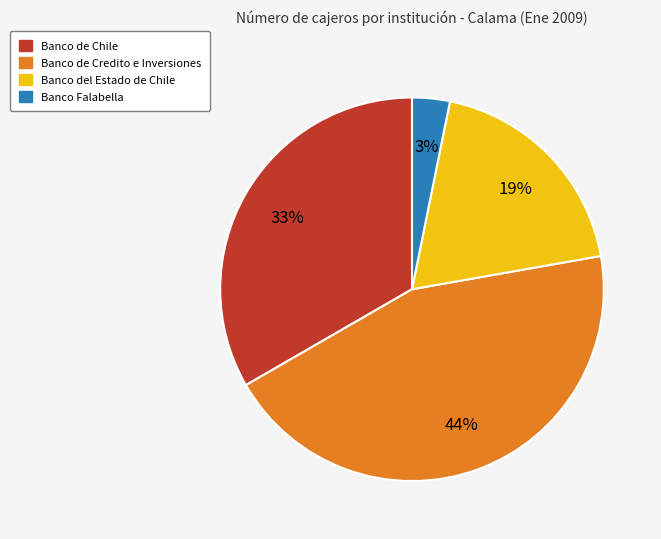

How many segments does this pie chart have?

4